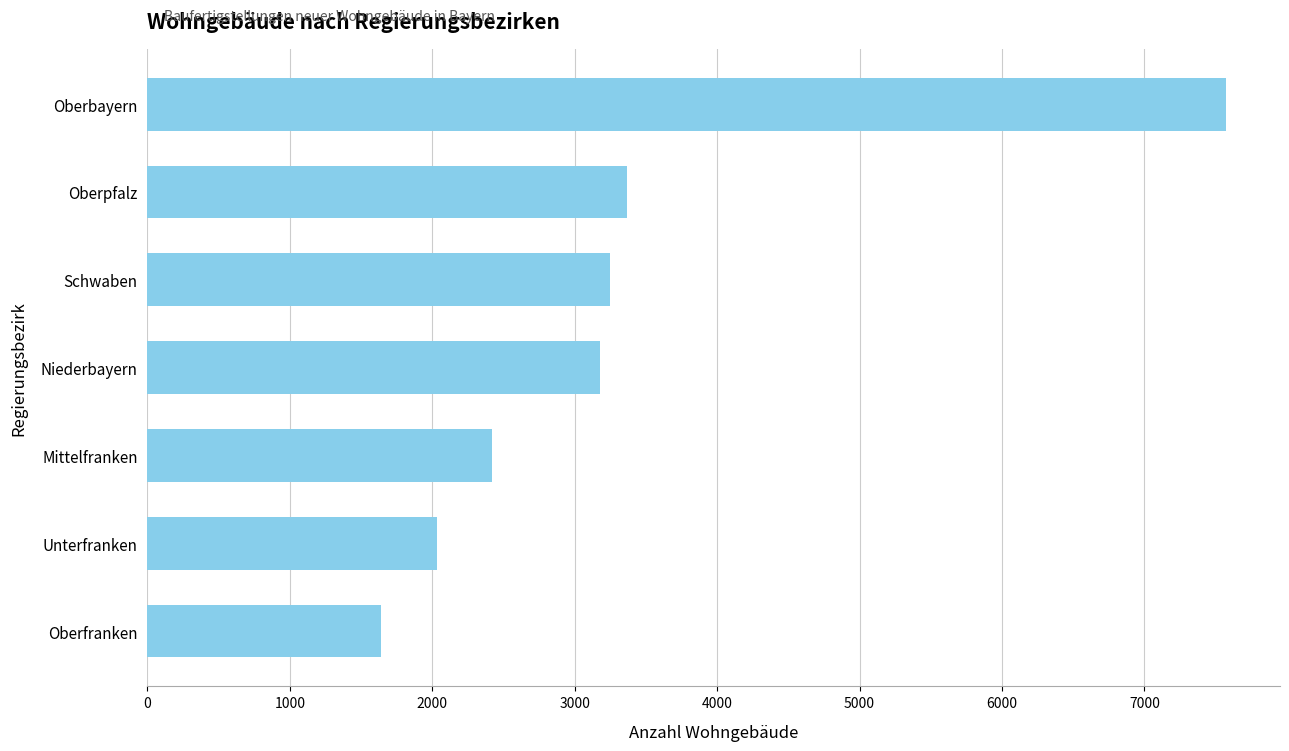

The chart shows a value of 1879 at Oberpfalz. True or false?

False